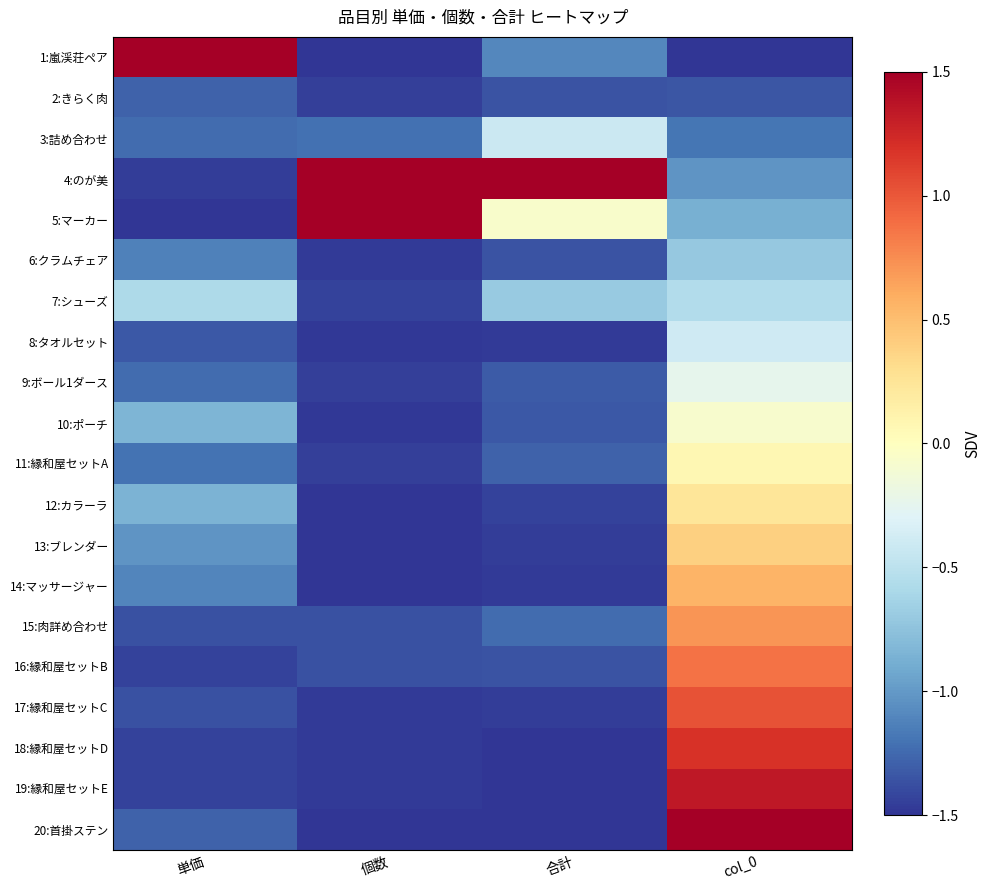

What is the minimum value shown in the chart?

-1.5